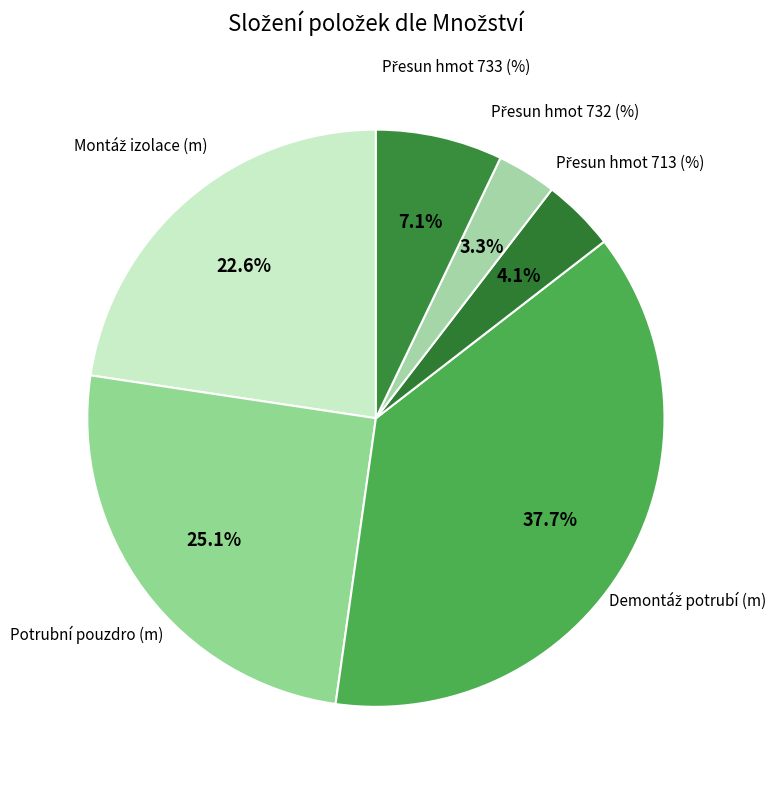

Does Potrubní pouzdro (m) represent more than half of the total?

No